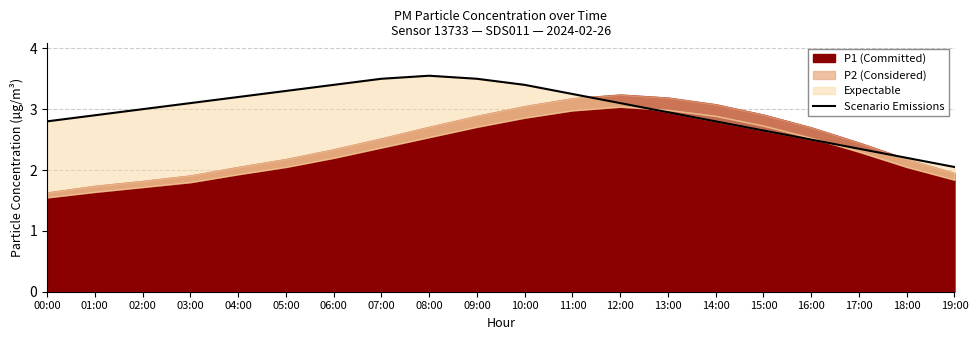

How many interior local peaks (higher than both neighbors) does the data have?

1